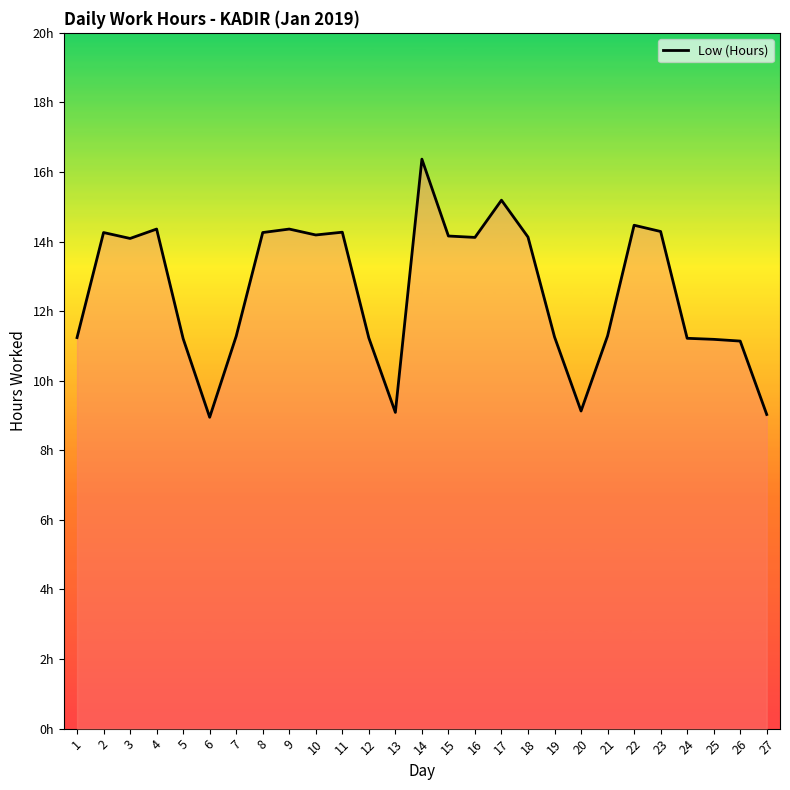

Does the chart display data point markers on the line(s)?

No